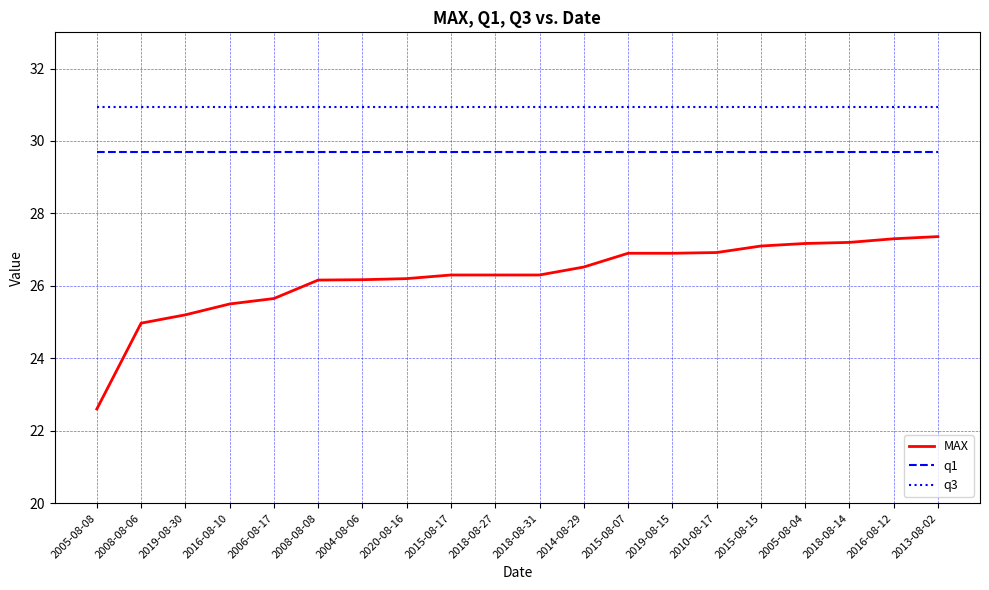

True or false: q3 and q1 cross at least once.

False